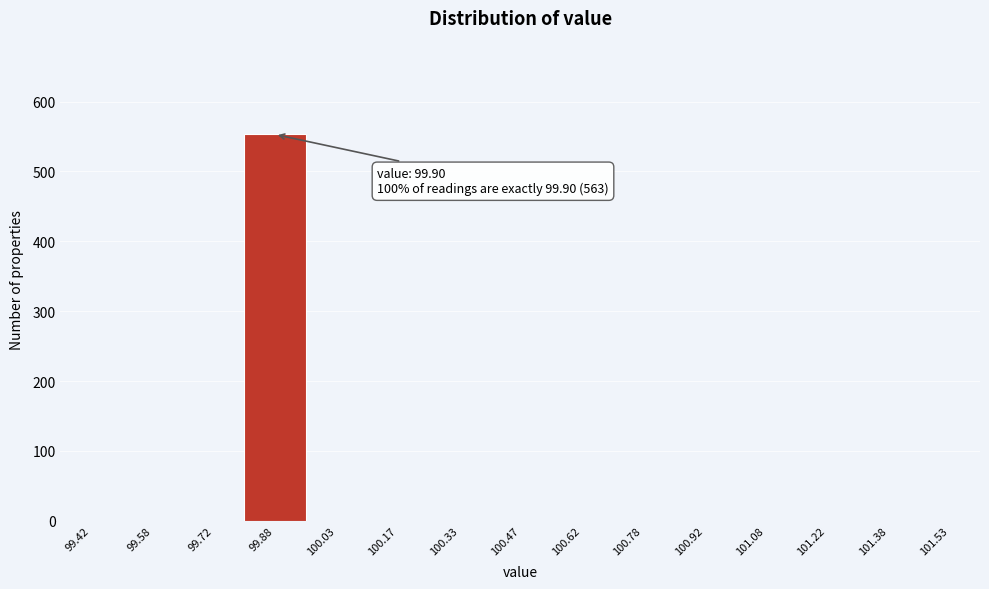

Over which range of the x-axis is the bar tallest?

99.80 to 99.95